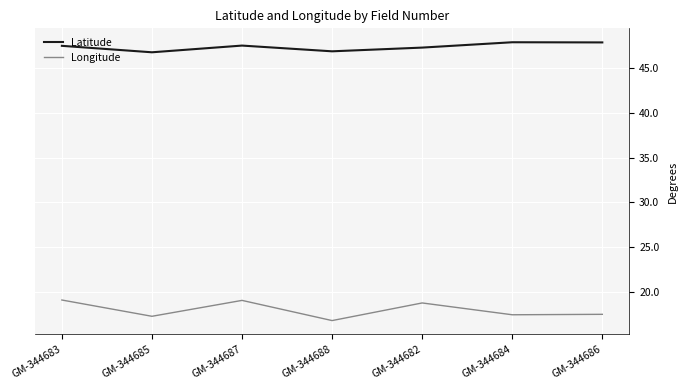

At which category does the chart reach its minimum across all series?

GM-344688